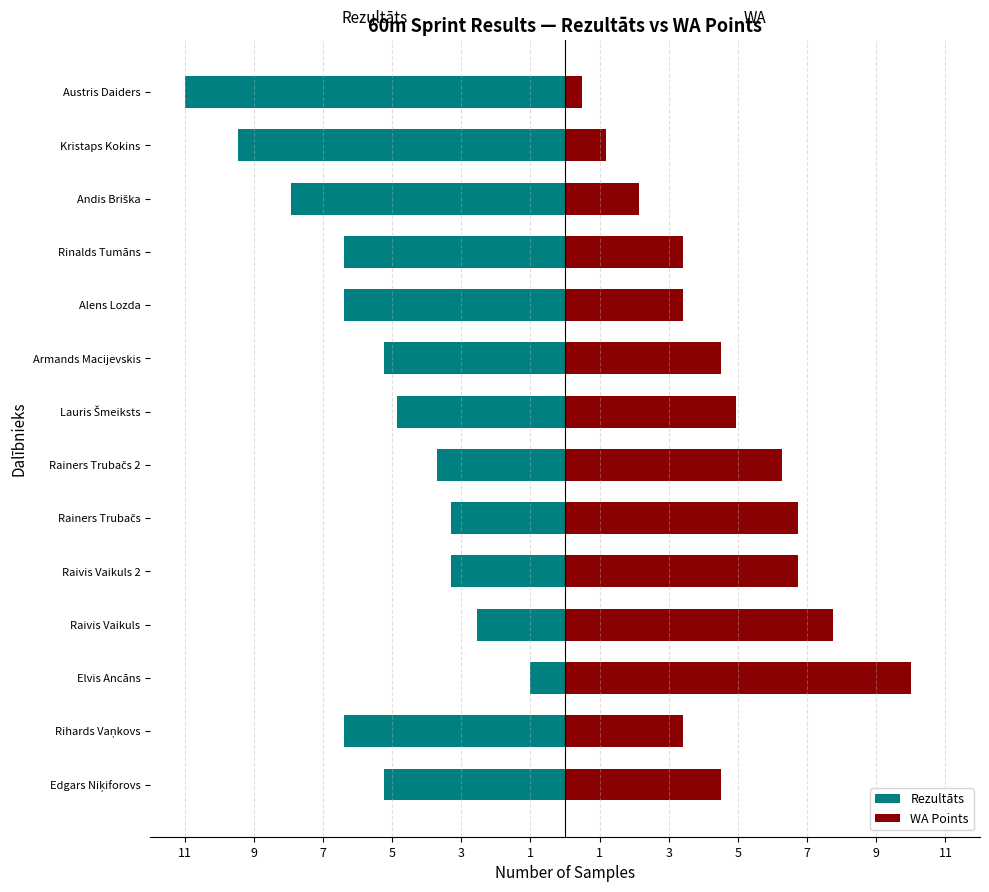

What is the smallest value displayed?

-11.0